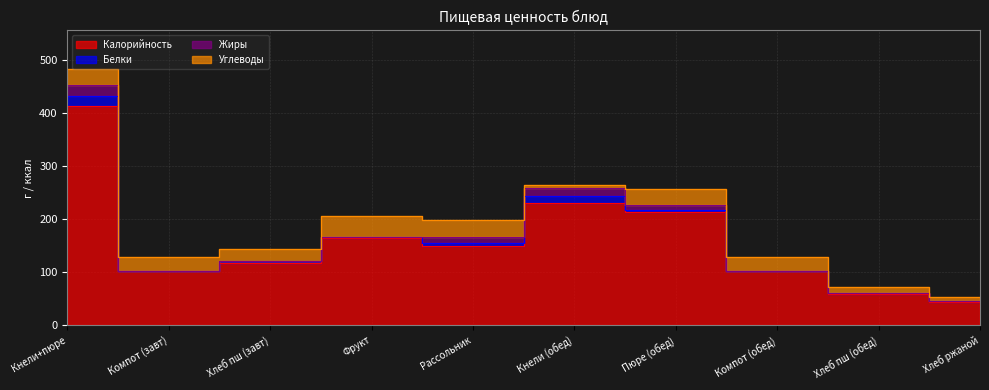

At which label is Белки closest to 8?

Рассольник леннградский